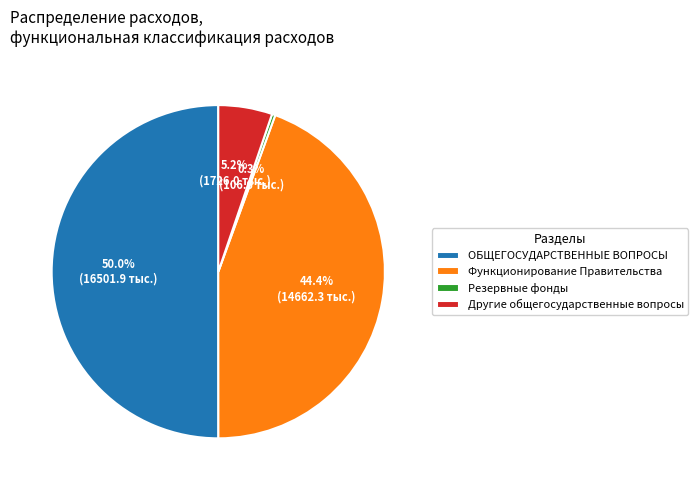

Is the sum of Резервные фонды and Другие общегосударственные вопросы greater than half?

No